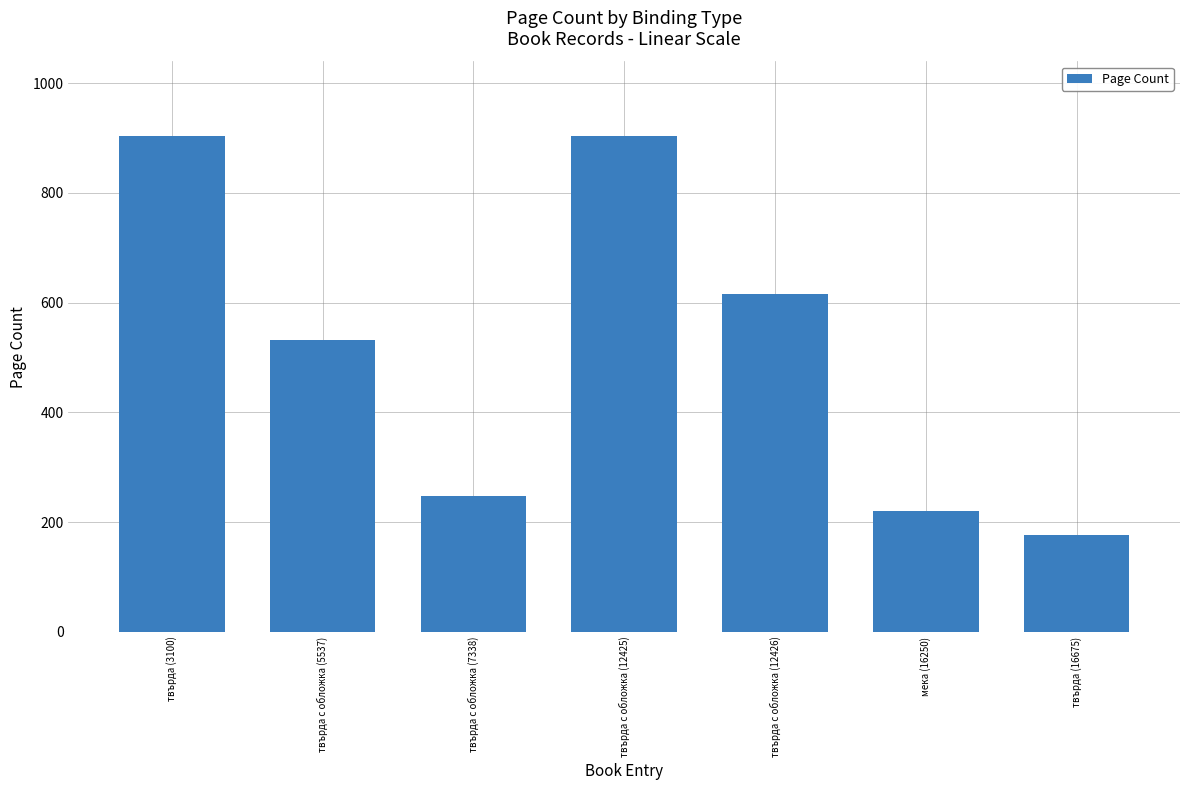

What is the sum of all values?

3600